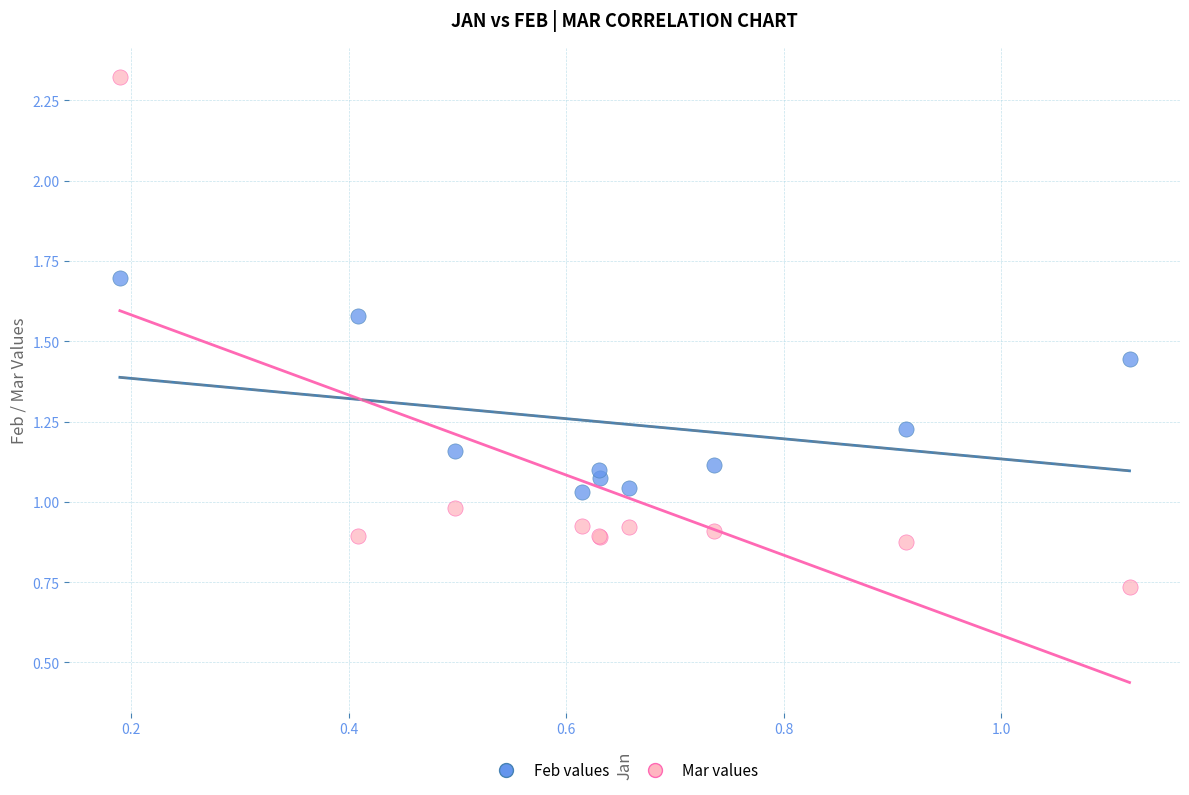

Which series contains the highest Y value?

Mar values